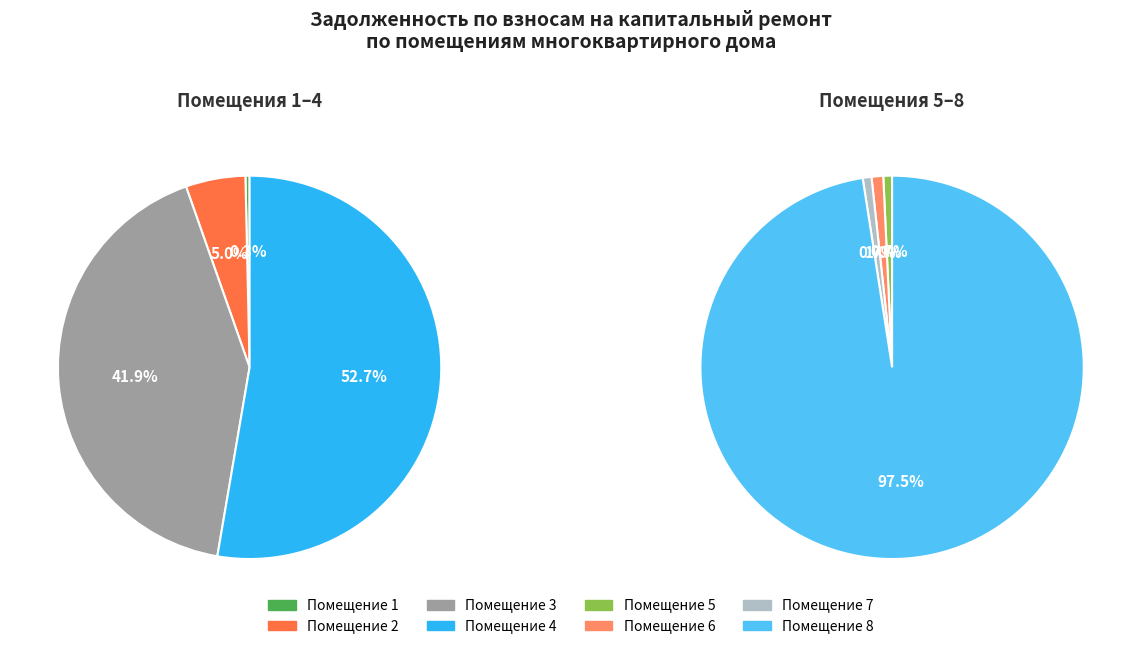

Count the number of slices in the pie.

8